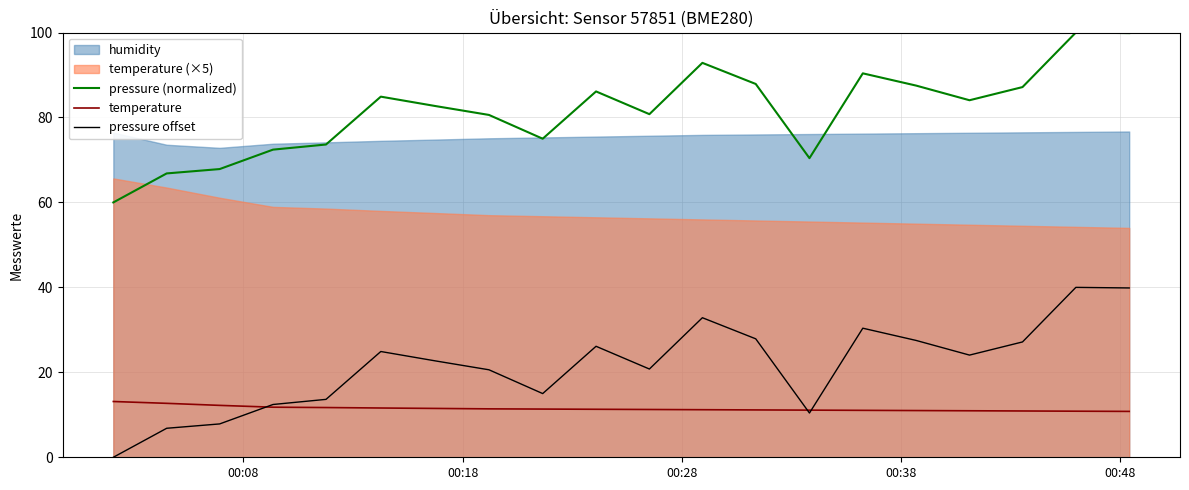

True or false: pressure offset and pressure (normalized) intersect in this chart.

False